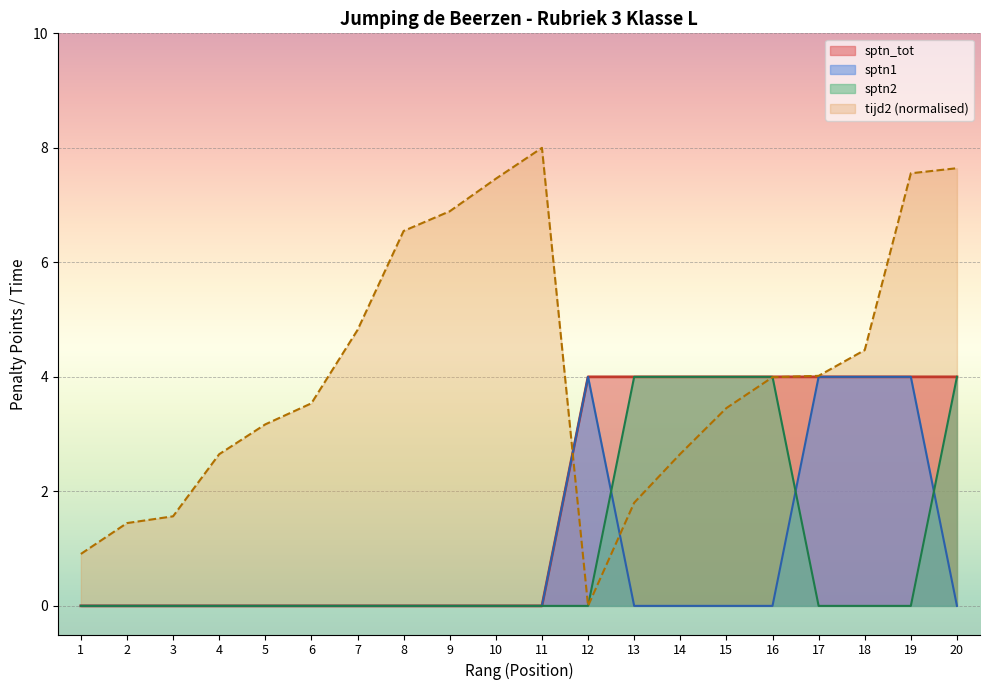

What is the sum of all sptn_tot values?

36.0